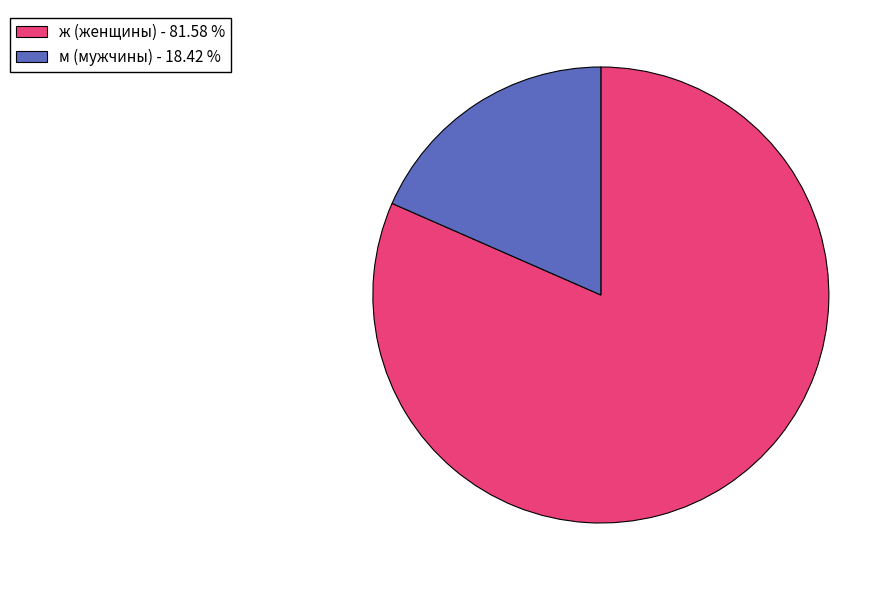

Does any single category account for the majority?

Yes